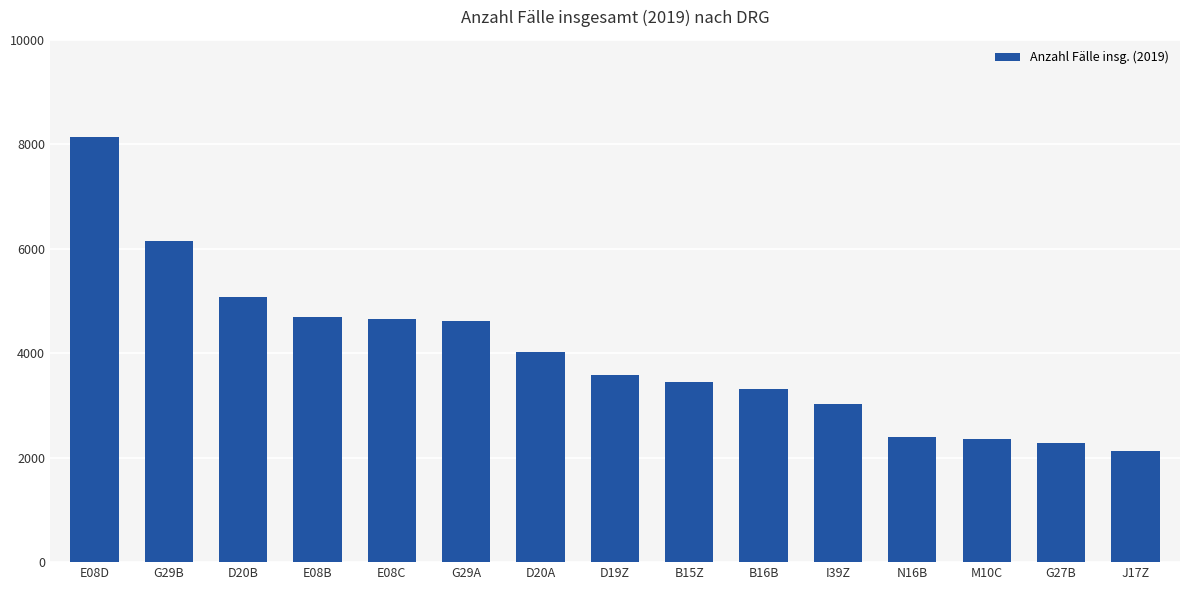

What is the sum of all values?

59860